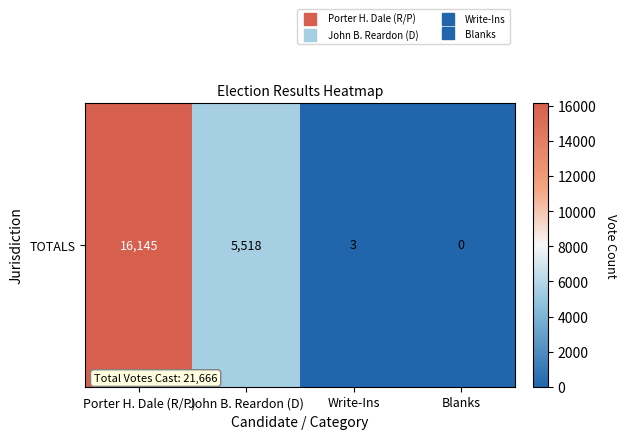

Is it true that the value at Write-Ins is 4?

False